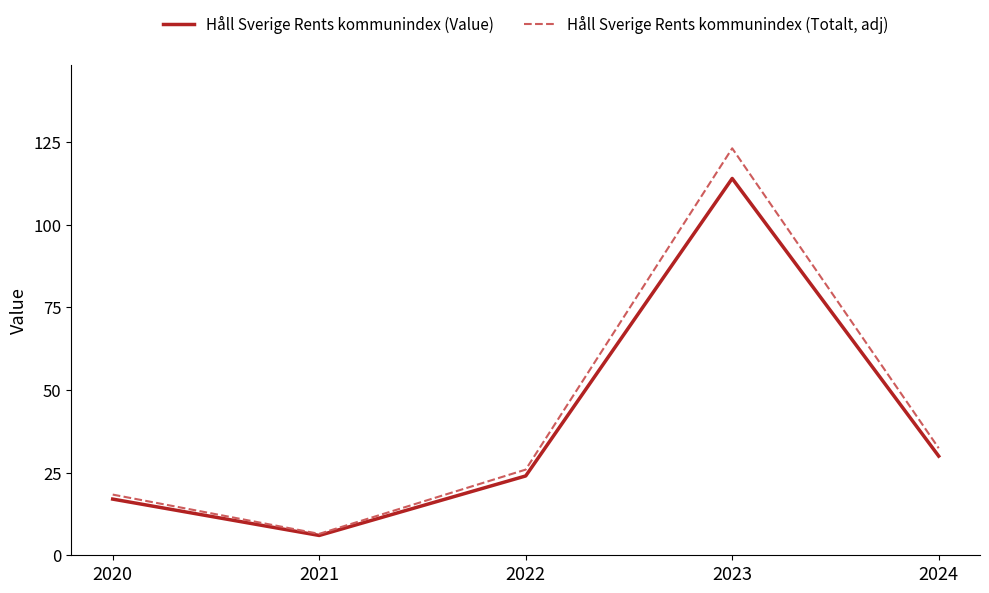

Is this an area chart (filled region under the line)?

No